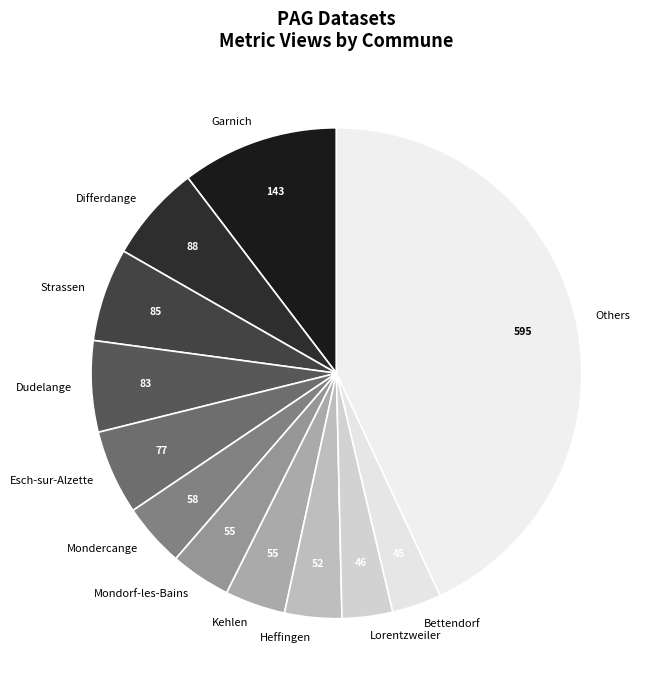

True or false: Mondorf-les-Bains accounts for 16% of the total.

False